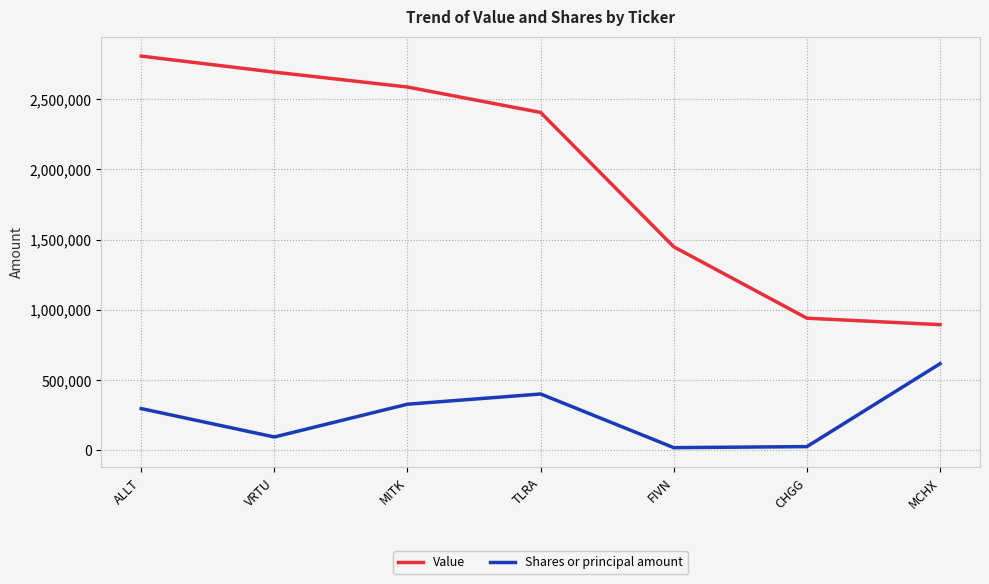

The Shares or principal amount series shows 72554 at ALLT. True or false?

False